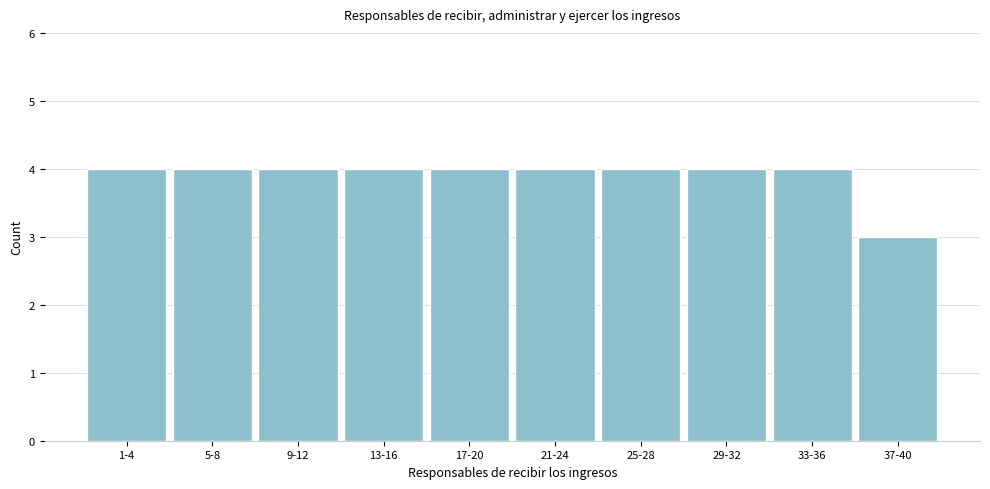

Reading left to right, what are all the values shown in this chart?

4	4	4	4	4	4	4	4	4	3